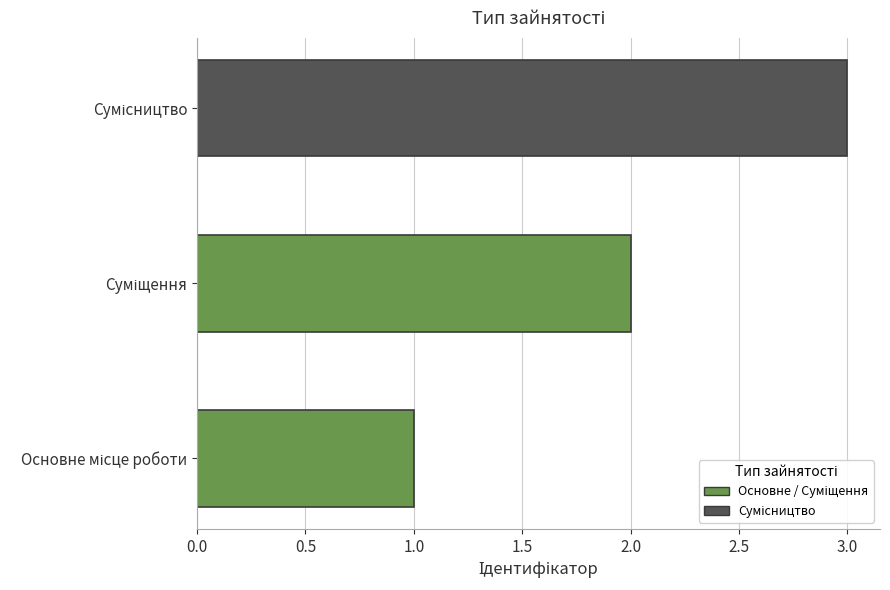

List the labels in order of value, largest first.

Сумісництво, Суміщення, Основне місце роботи